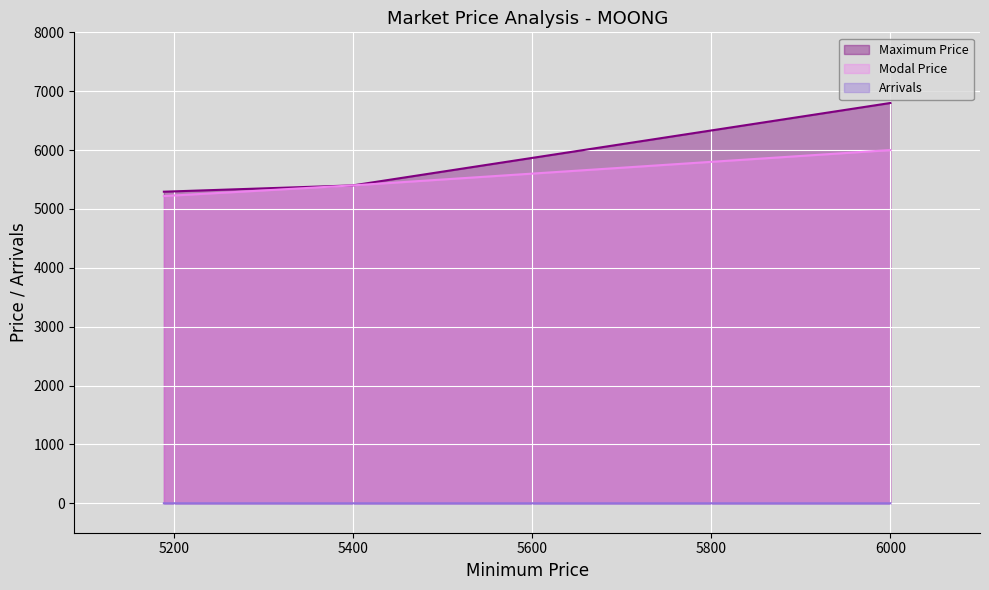

Reading right to left, what are all the values shown in this chart?

Maximum Price: 5293.0	5400.0	6800.0
Modal Price: 5219.0	5400.0	6000.0
Arrivals: 0.6	0.2	0.2